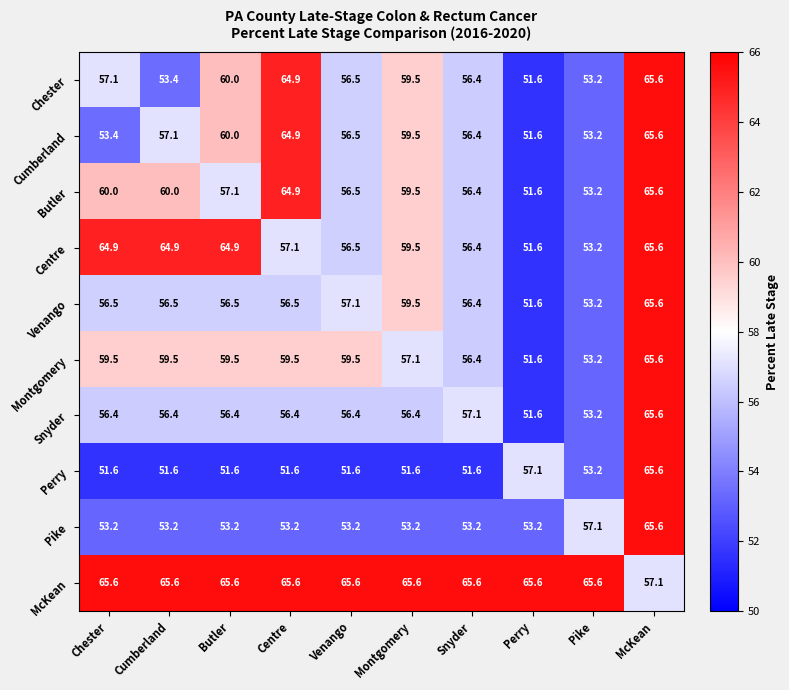

What is the difference between the maximum and minimum values in the Chester series?

14.0